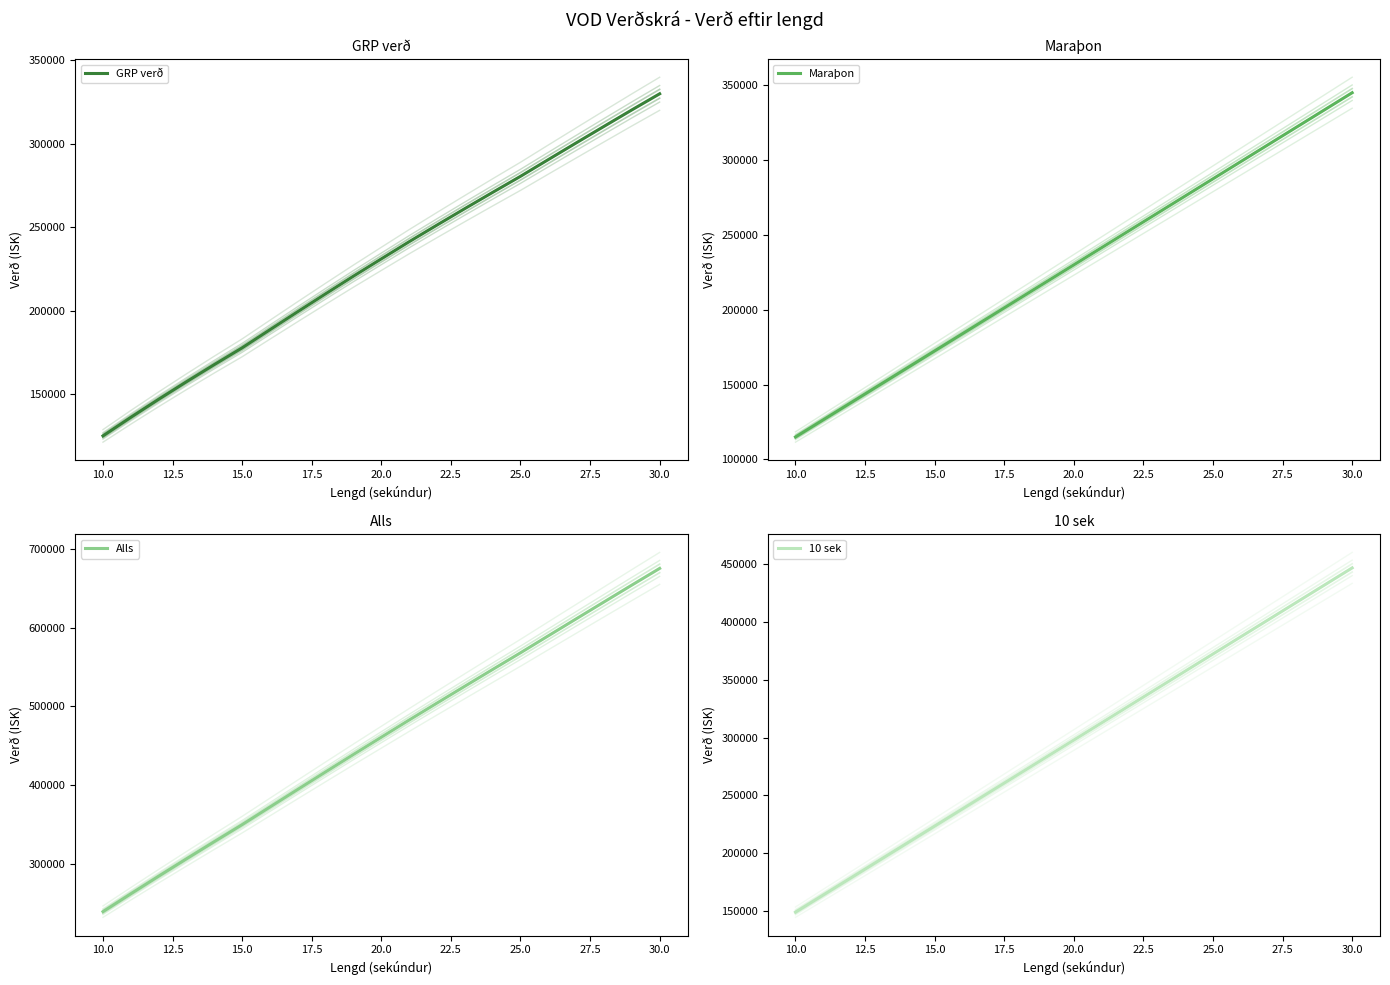

True or false: Alls and 10 sek cross at least once.

False